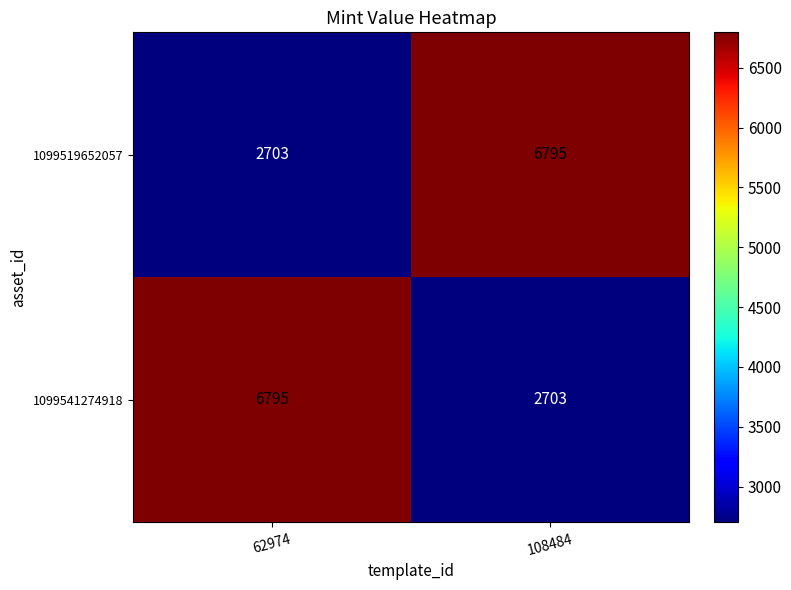

What is the smallest value displayed?

2703